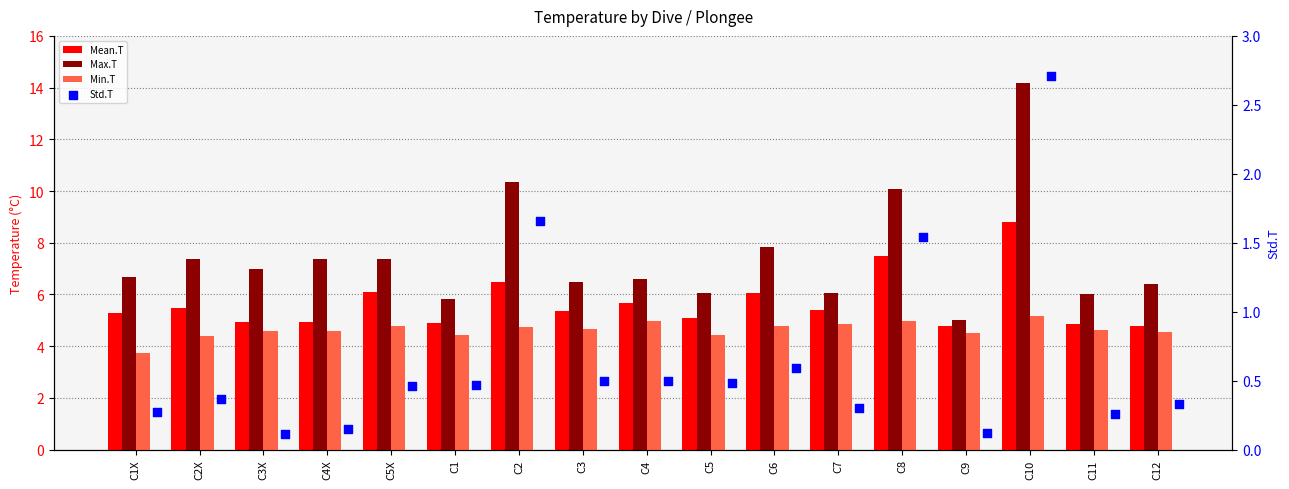

What are all the series names shown in the legend?

Mean.T, Max.T, Min.T, Std.T